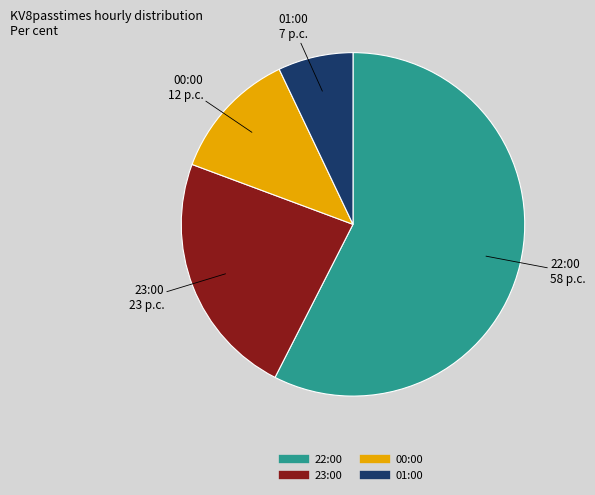

Which slice is the smallest?

01:00